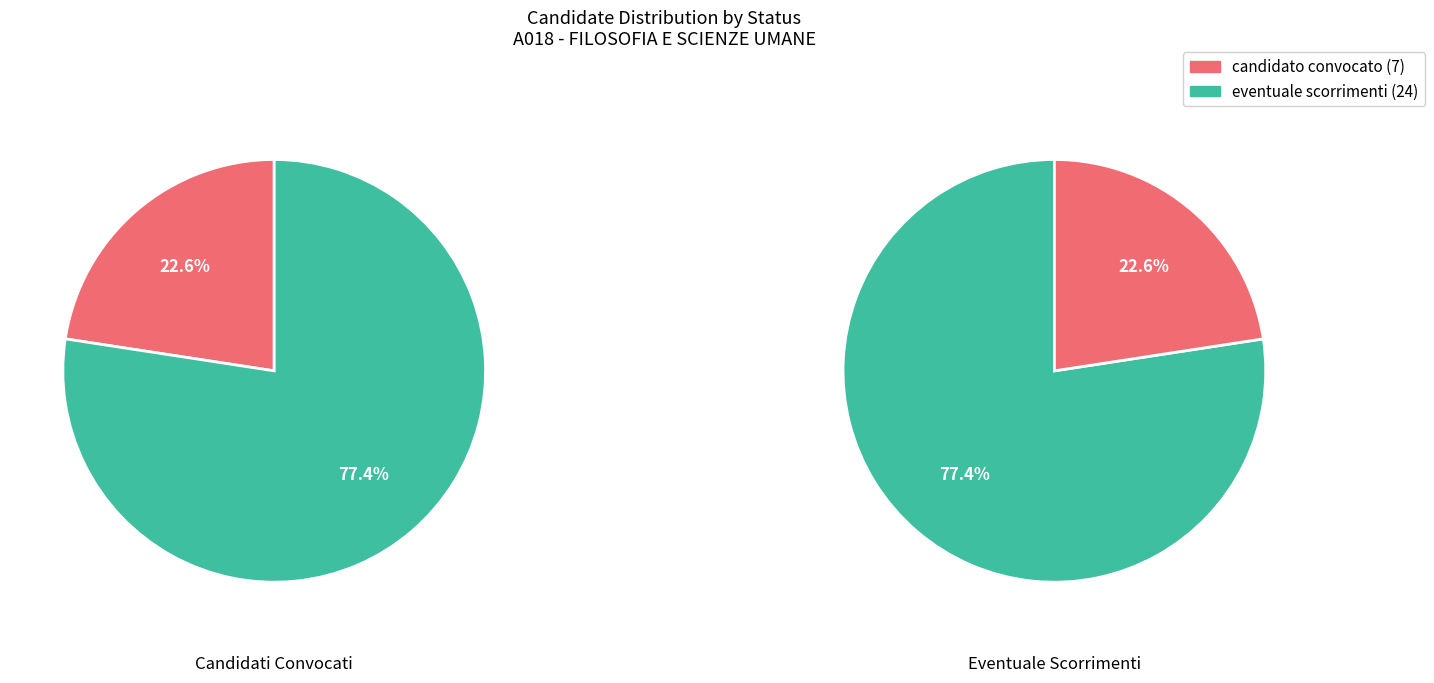

To the nearest percent, what percentage of the pie is eventuale scorrimenti?

77%